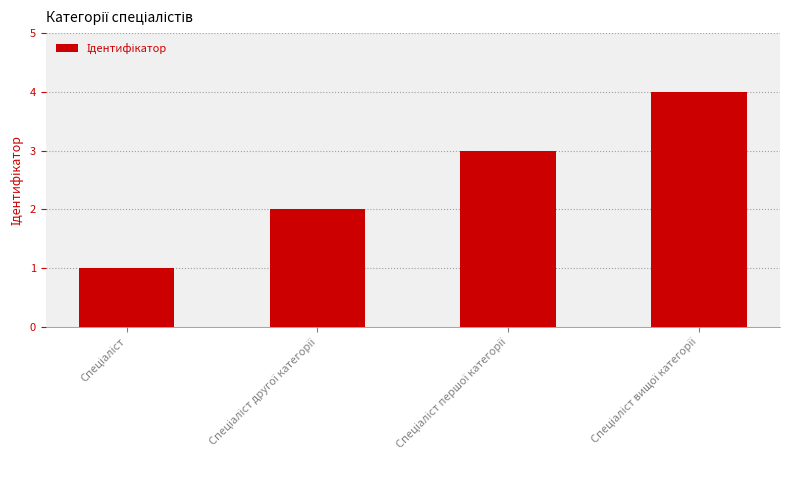

What is the difference between the maximum and minimum values?

3